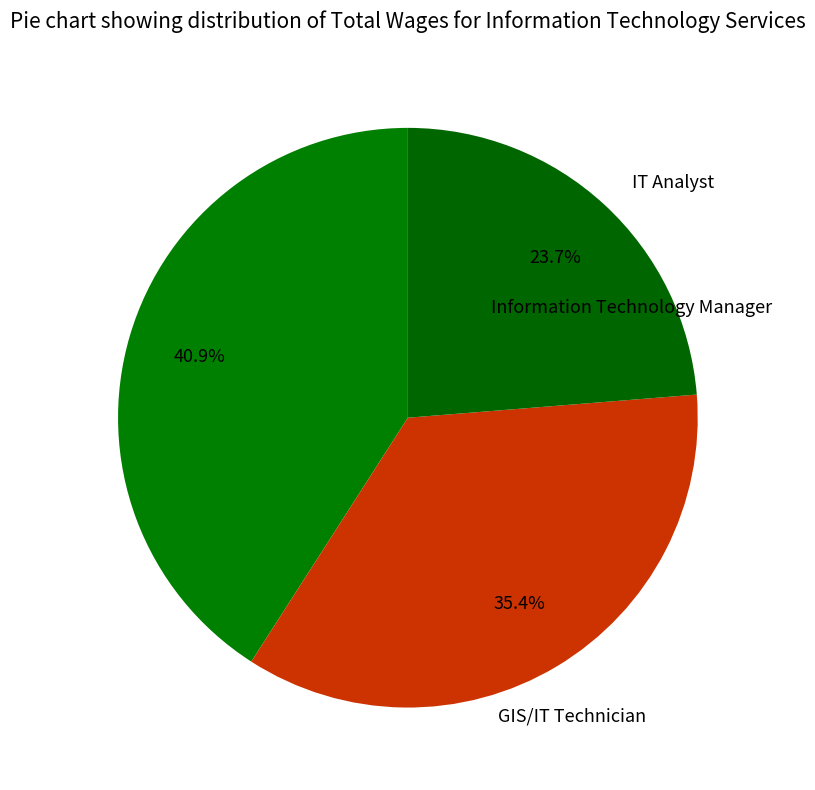

Is there any slice that represents more than half of the pie?

No